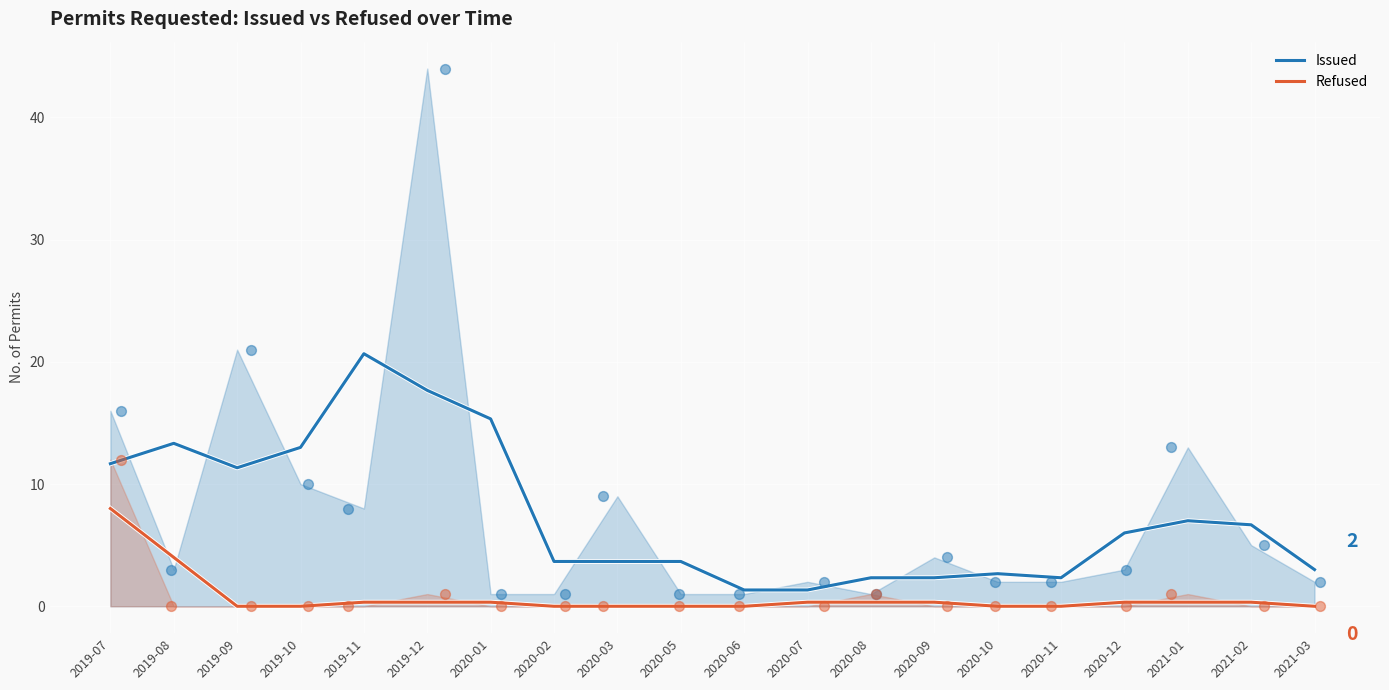

Which series has the widest spread of Y values?

Issued